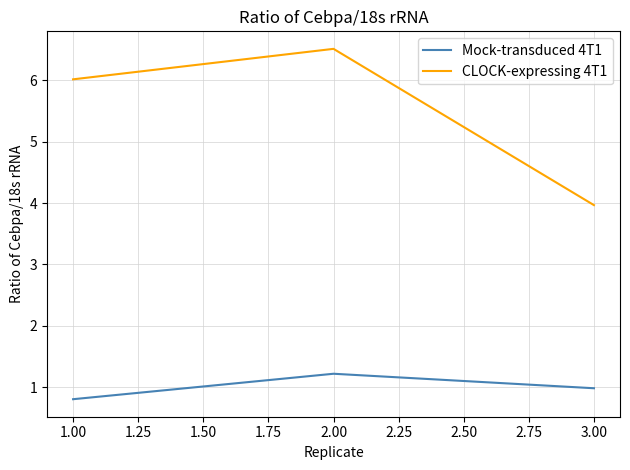

Is this an area chart (filled region under the line)?

No